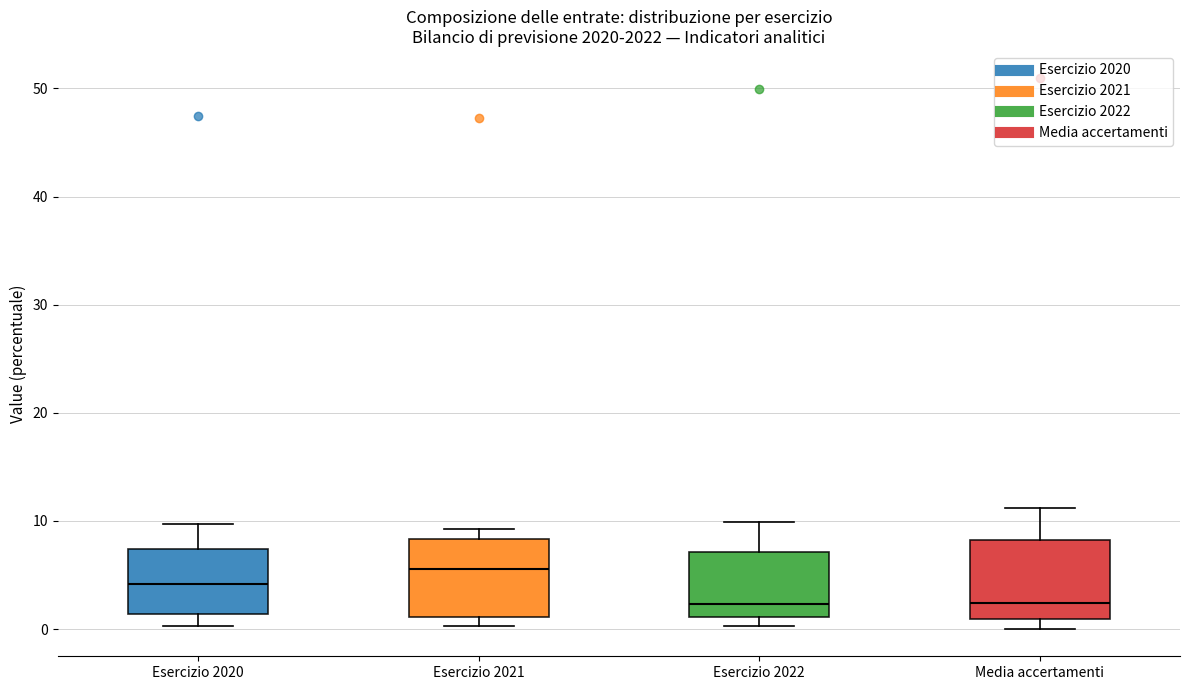

Reading left to right, transcribe this box plot: for each box, give where its median line is, the range the box spans, and where its two whiskers end, as read against the y-axis. The values are not printed on the chart, so give them approximately, as read against the axis.

Esercizio 2020: median 4, box 1 to 7, whiskers 0 to 10
Esercizio 2021: median 6, box 1 to 8, whiskers 0 to 9
Esercizio 2022: median 2, box 1 to 7, whiskers 0 to 10
Media accertamenti: median 2, box 1 to 8, whiskers 0 to 11